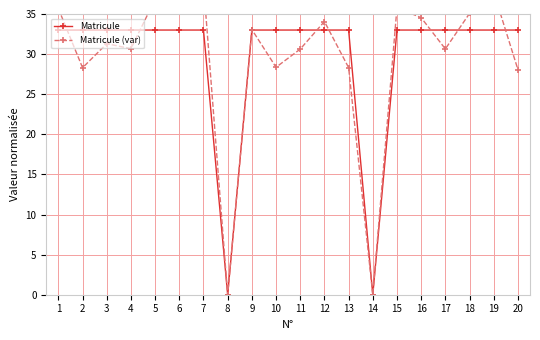

At how many categories does at least one series exceed 25?

18